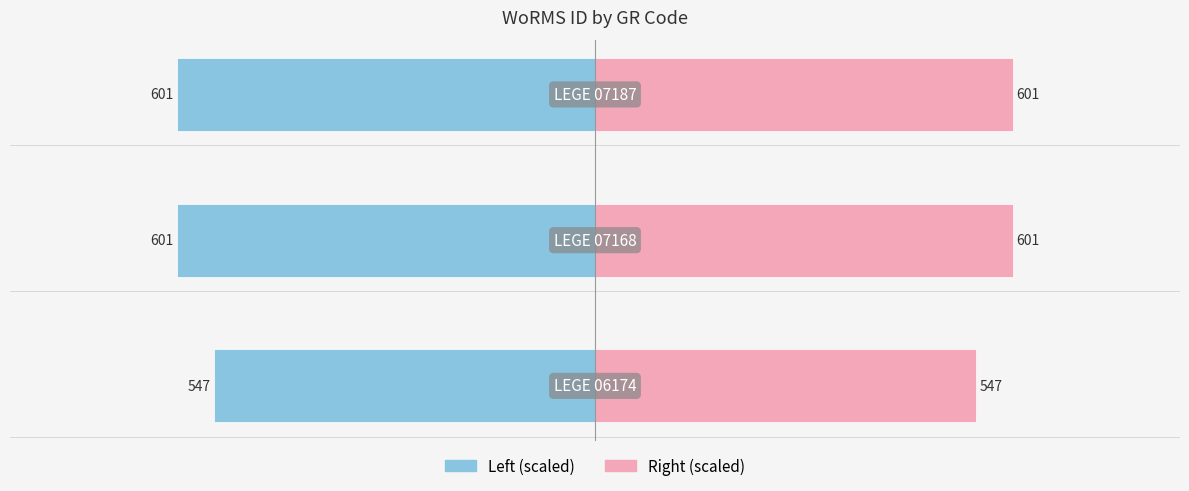

How many data points in WoRMS ID (right) are above 600?

2